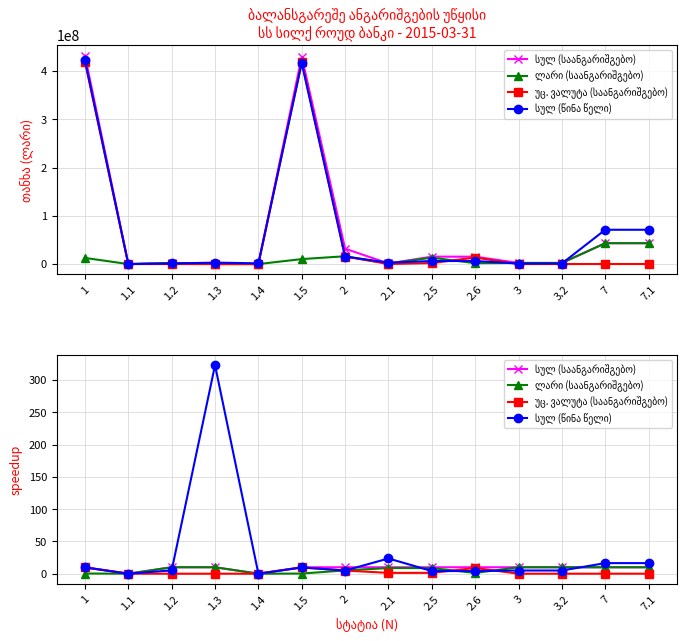

List the series in order of their peak value, highest first.

სულ (წინა წელი), სულ (საანგარიშგებო), ლარი (საანგარიშგებო), უც. ვალუტა (საანგარიშგებო)